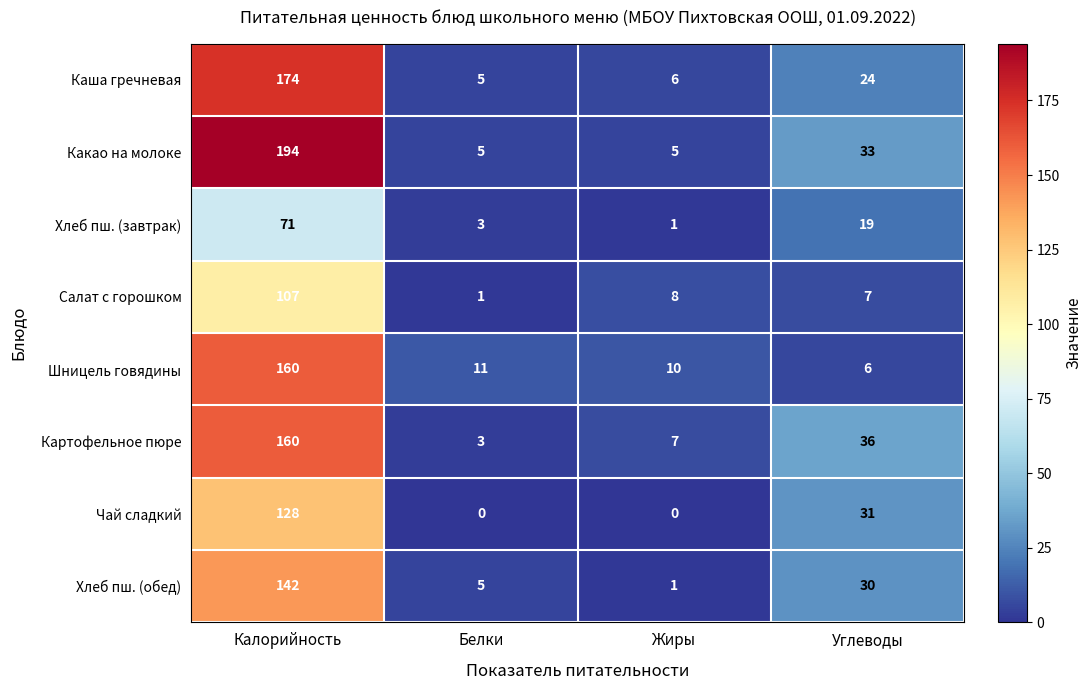

At Углеводы, list the series in order from largest to smallest.

Картофельное пюре, Какао на молоке, Чай сладкий, Хлеб пш. (обед), Каша гречневая, Хлеб пш. (завтрак), Салат с горошком, Шницель говядины